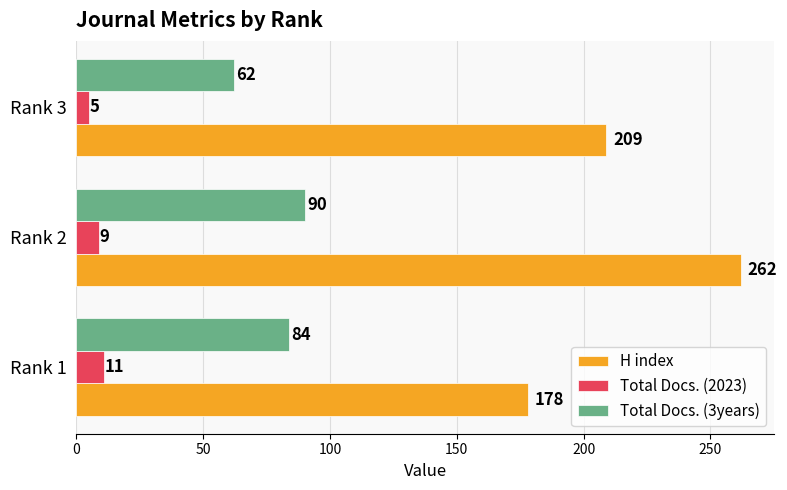

Between Rank 2 and Rank 3, which series saw the biggest shift?

H index